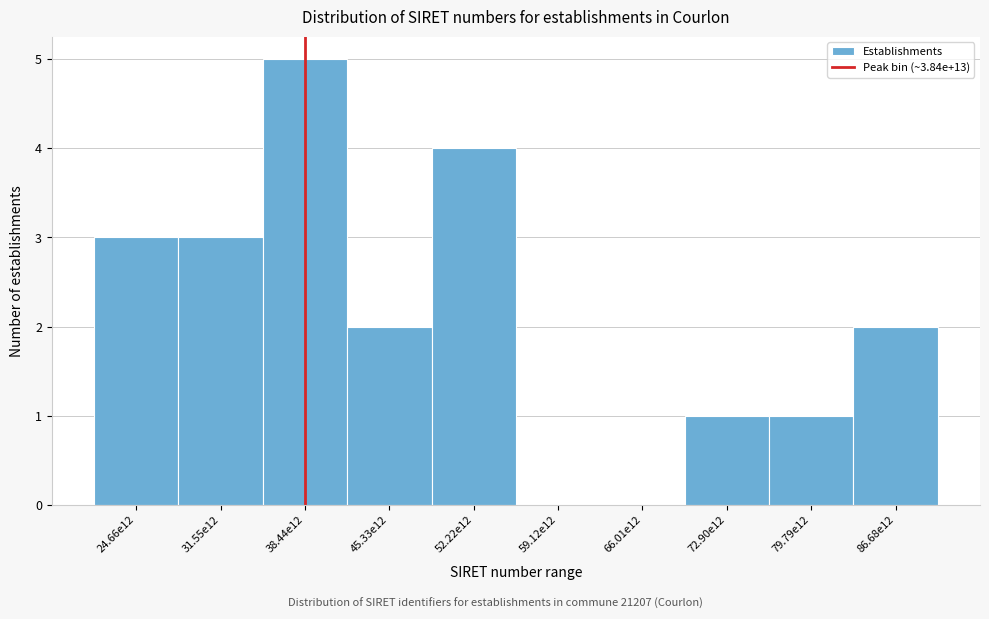

Reading left to right, extract all data points from this chart.

24.66e12=3	31.55e12=3	38.44e12=5	45.33e12=2	52.22e12=4	59.12e12=0	66.01e12=0	72.90e12=1	79.79e12=1	86.68e12=2